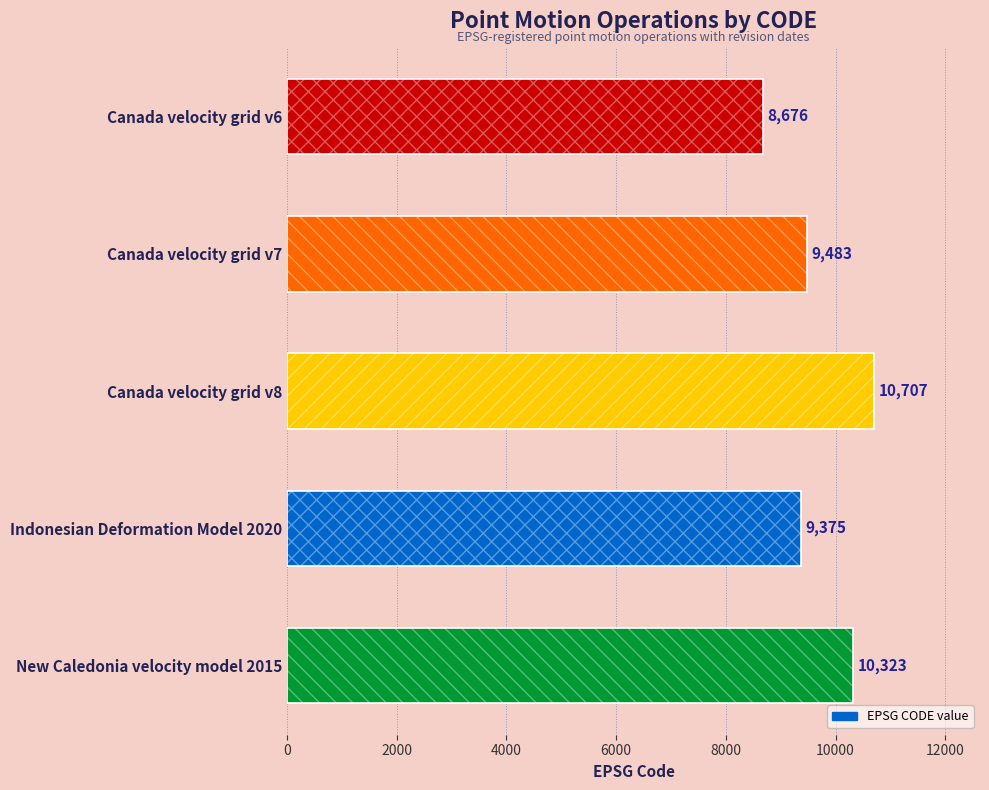

Reading right to left, what are all the values shown in this chart?

10323	9375	10707	9483	8676